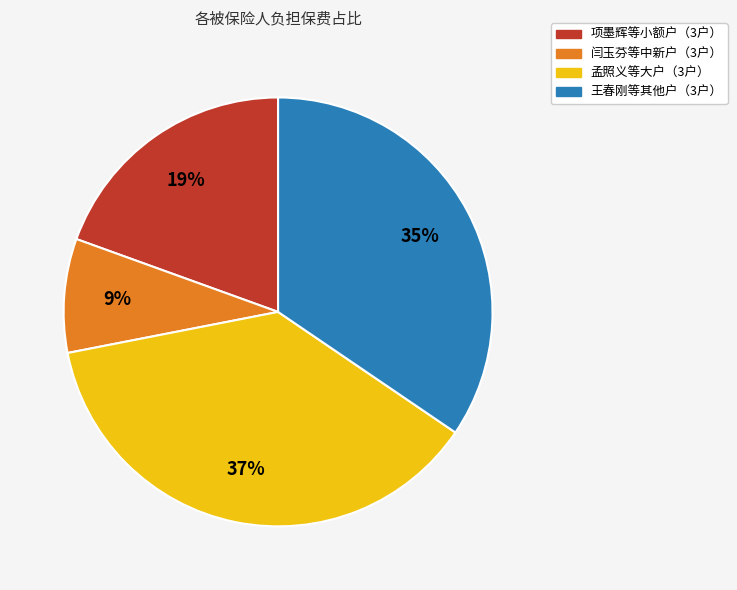

Is there a majority slice in this chart?

No